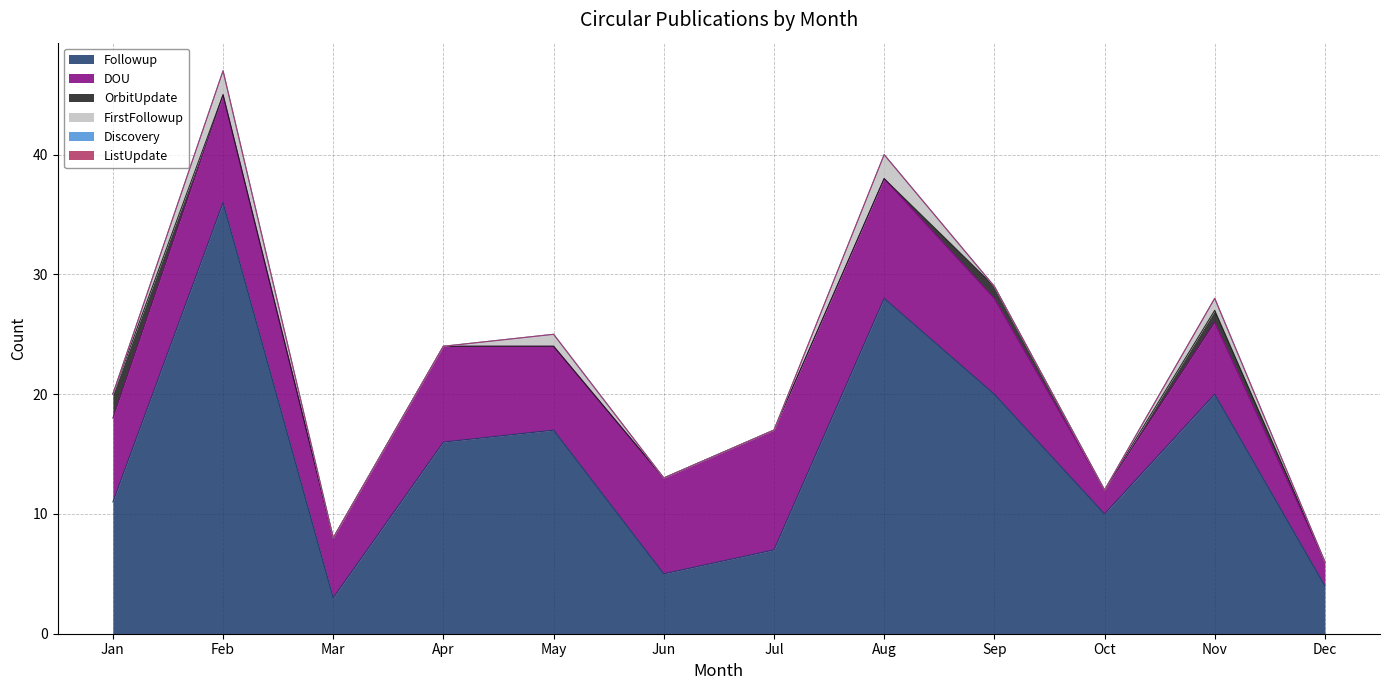

Count the FirstFollowup values in the range 0 to 1.

10